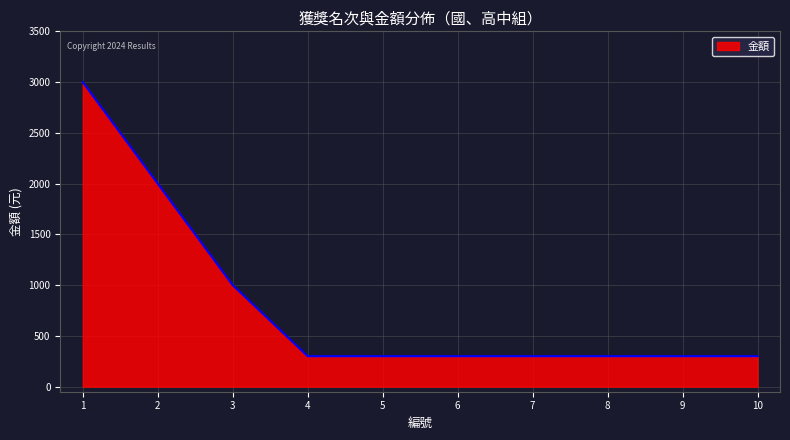

The value at 4 is 300. True or false?

True